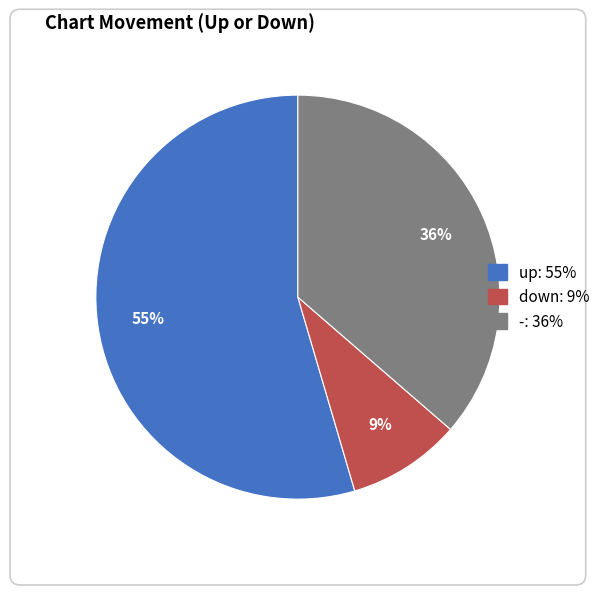

The up slice represents 48% of the pie. True or false?

False